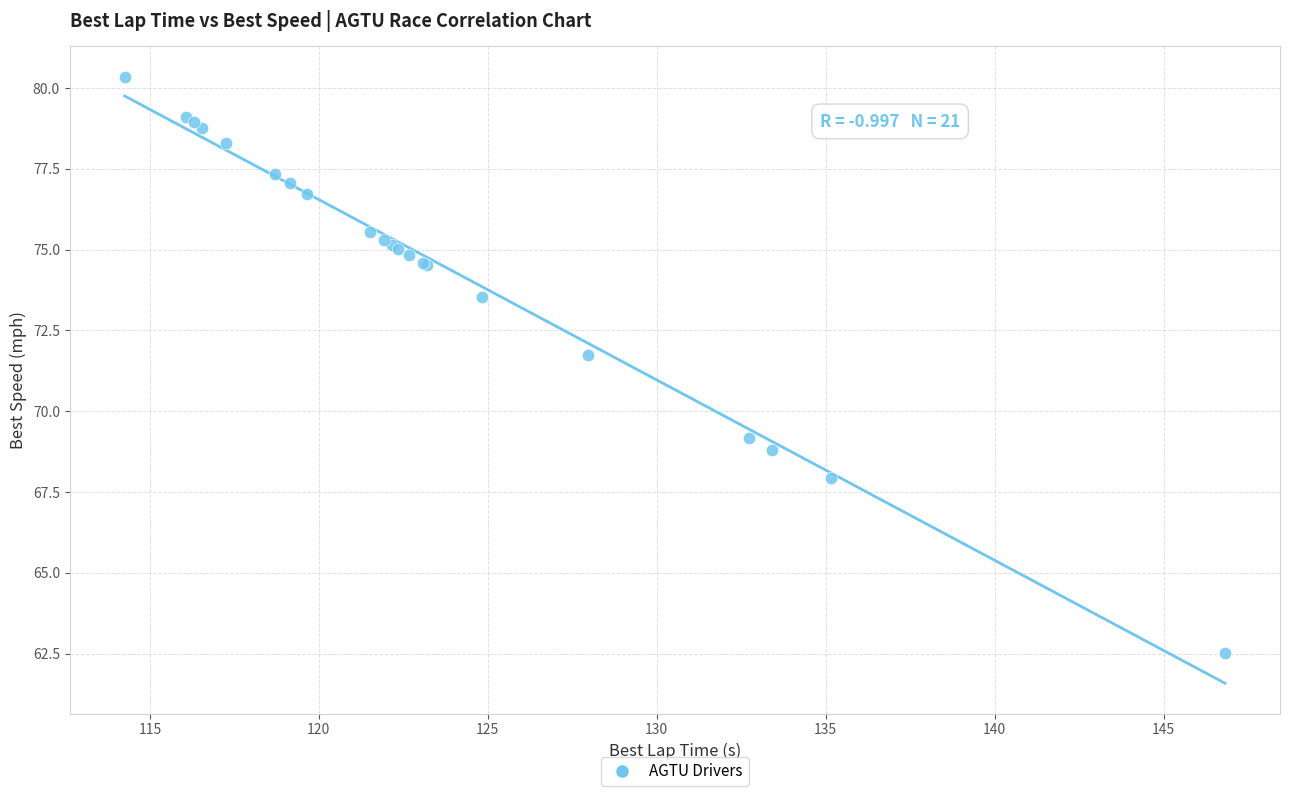

What Y value in the scatter plot is closest to 71?

71.7